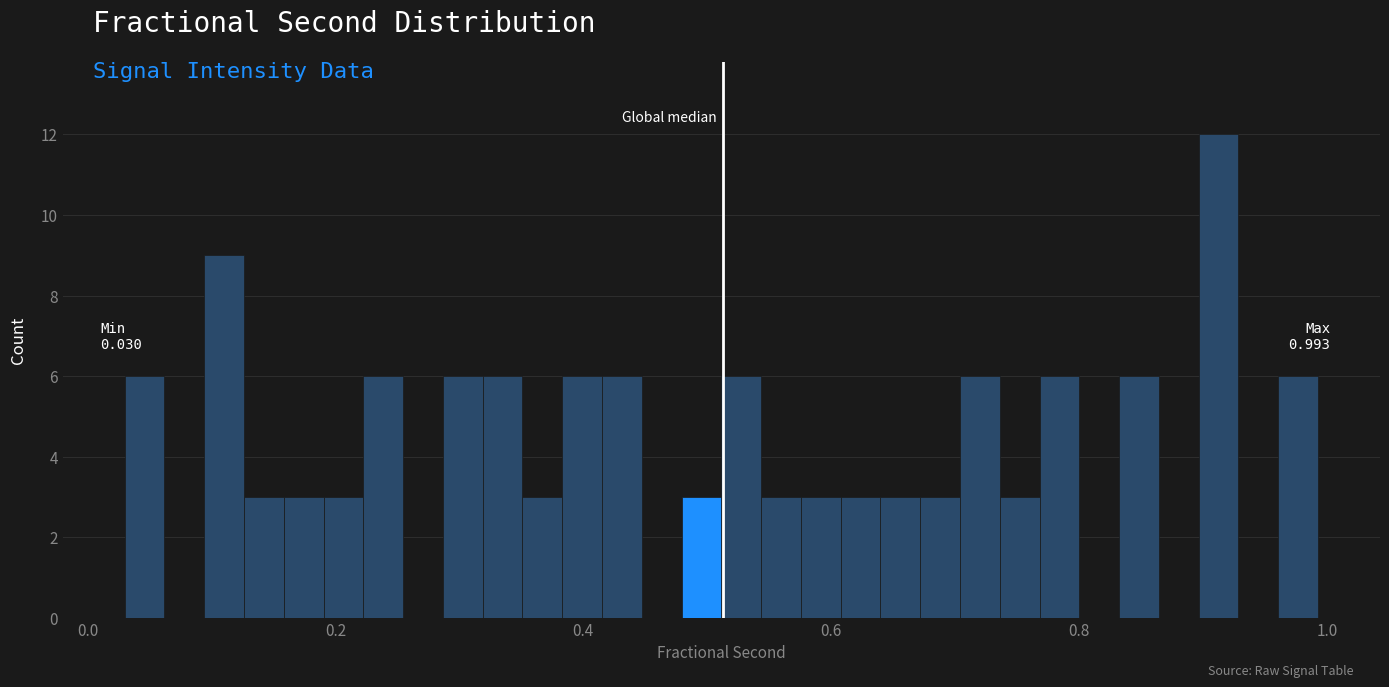

Around what value on the x-axis is the tallest bar? Give the approximate position of its centre, as read against the axis.

0.92